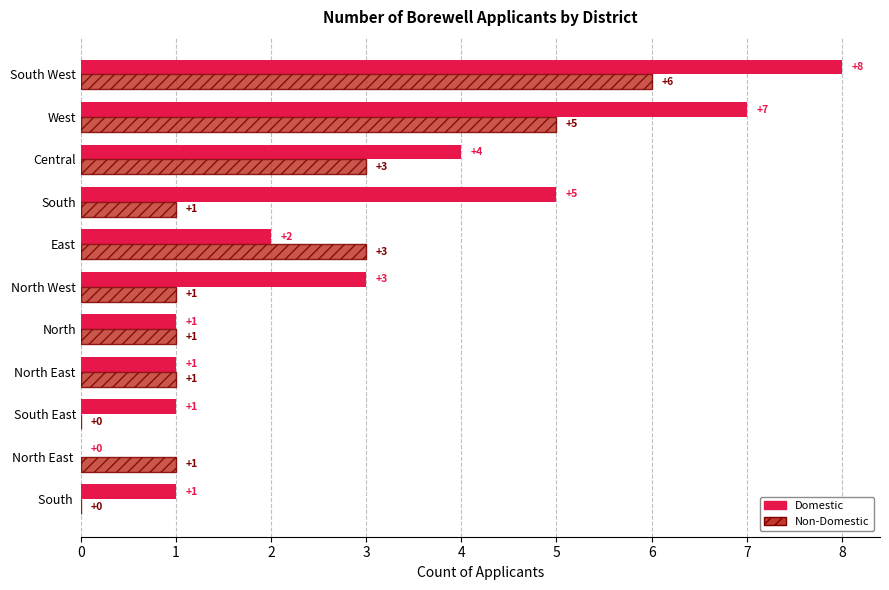

True or false: Non-Domestic has a value of 9 at West.

False